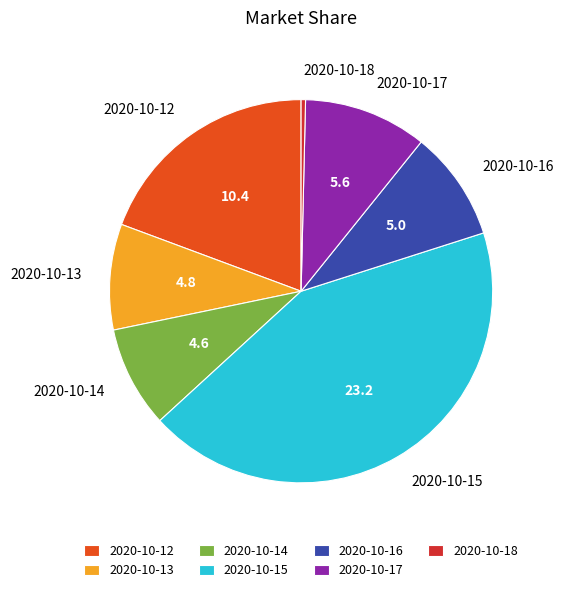

The 2020-10-17 slice represents 2% of the pie. True or false?

False